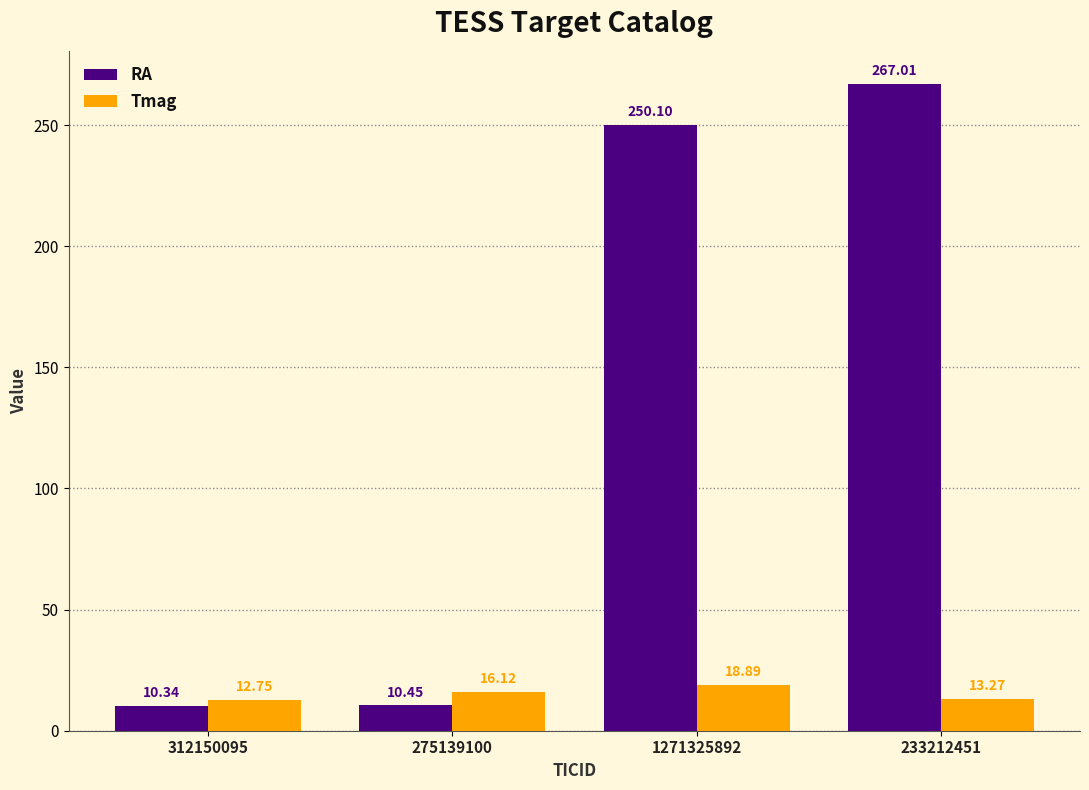

Which series has the widest spread of values?

RA